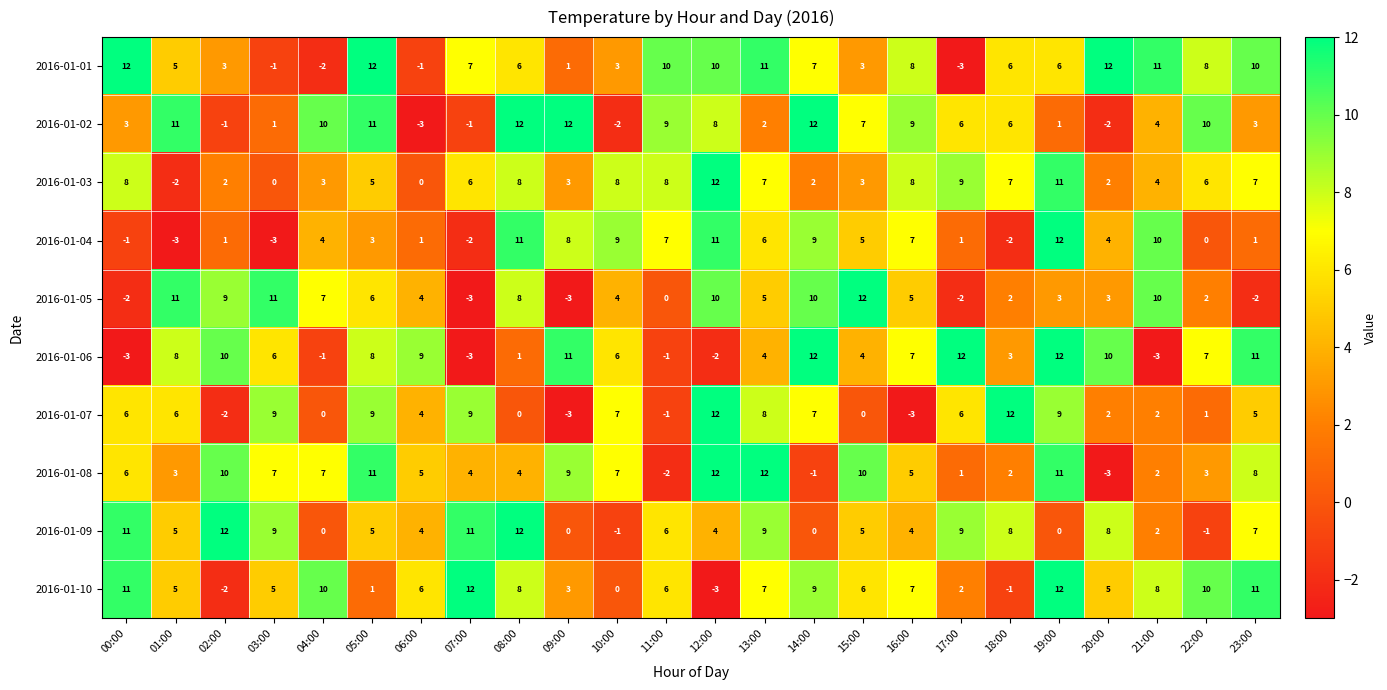

The 2016-01-03 series shows 3 at 14:00. True or false?

False